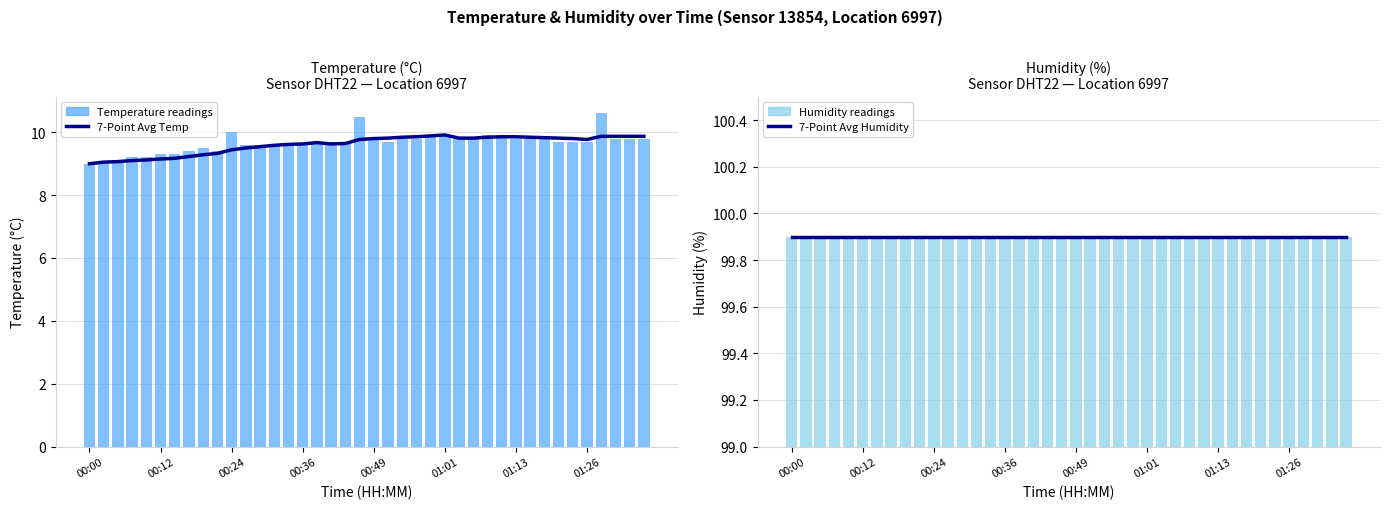

What is the difference between the highest and lowest values at 36?

90.0